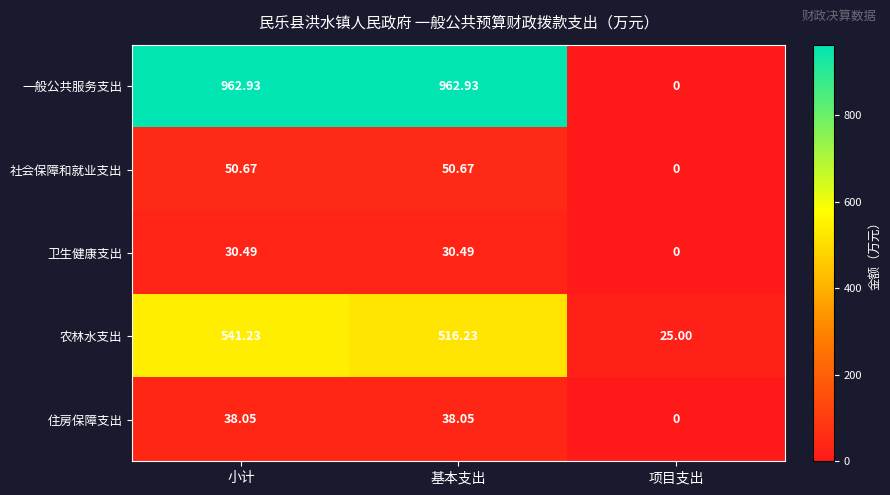

Rank the series by their maximum value, from lowest to highest.

卫生健康支出, 住房保障支出, 社会保障和就业支出, 农林水支出, 一般公共服务支出